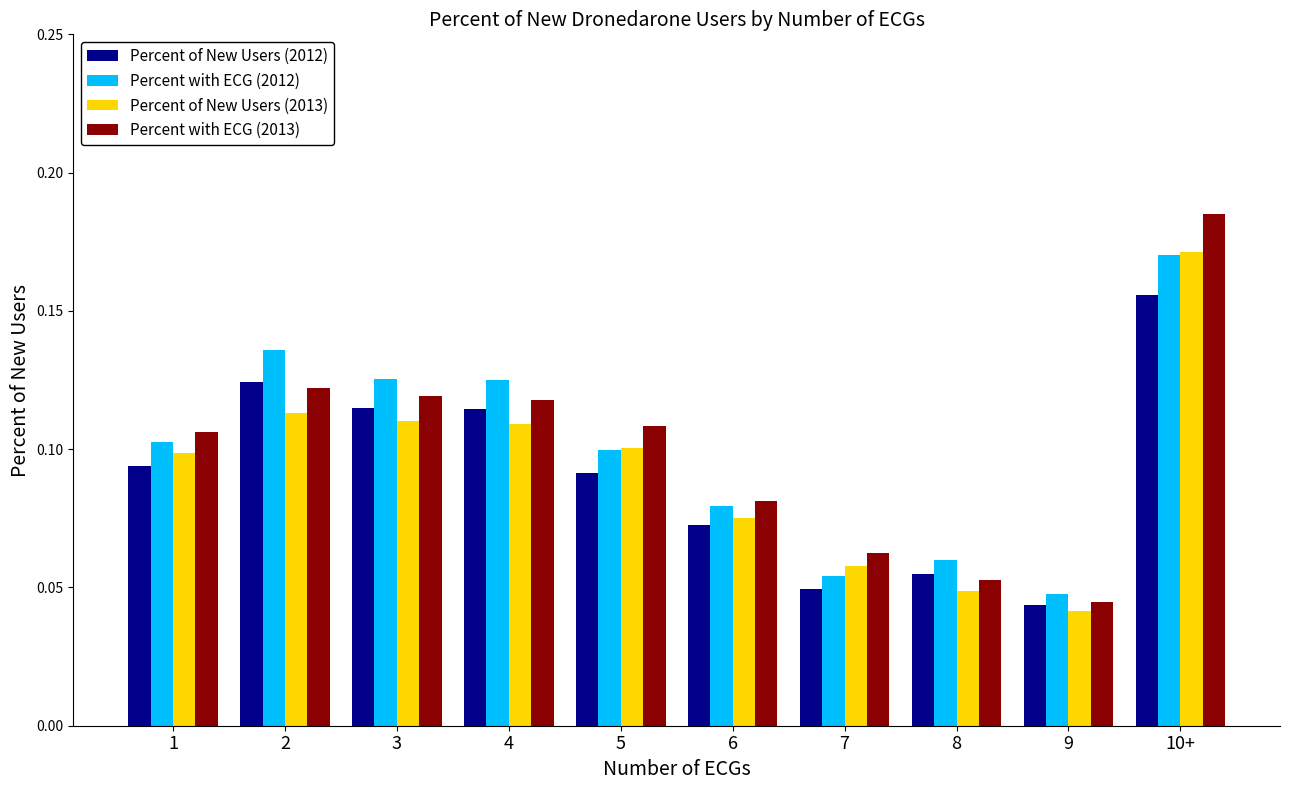

The Percent of New Users (2013) series shows 0.1 at 6. True or false?

True